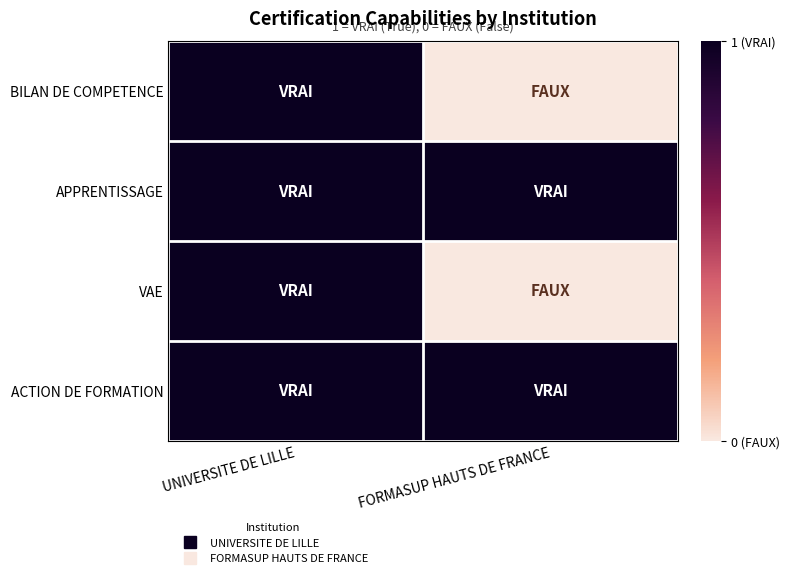

Which has a higher value, UNIVERSITE DE LILLE or FORMASUP HAUTS DE FRANCE?

UNIVERSITE DE LILLE